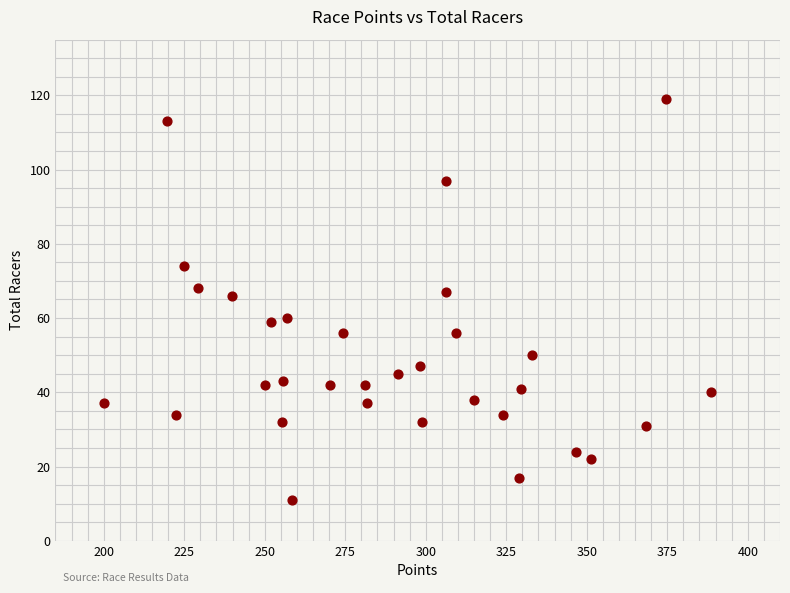

What is the range of Y values (max minus min)?

108